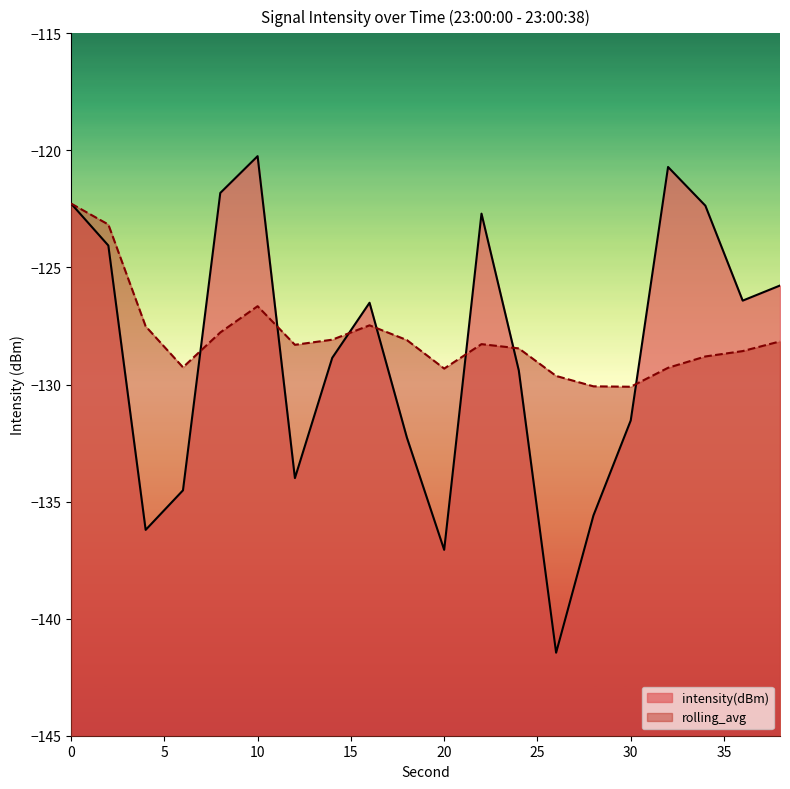

What is the sum of the intensity(dBm) values at 2 and 34?

-246.4